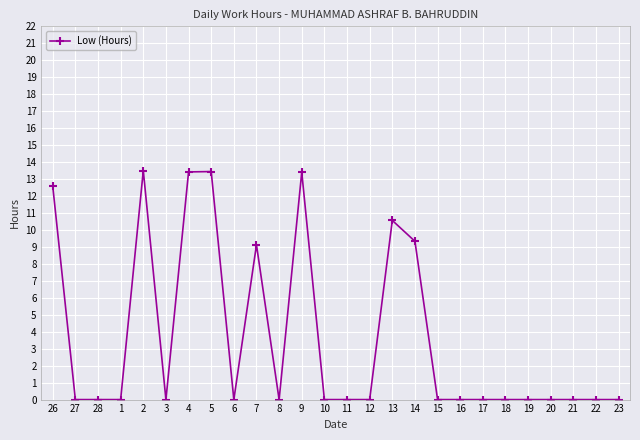

What is the average value?

3.7